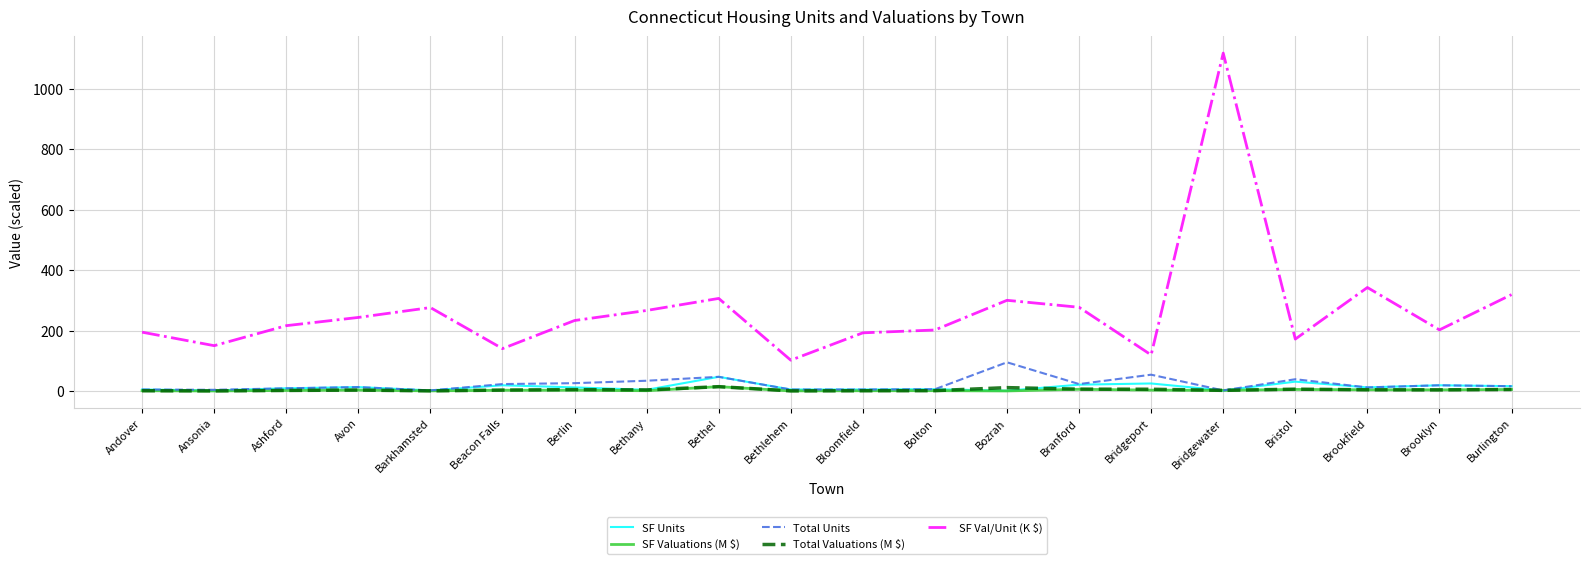

What position from the right is Bristol?

4